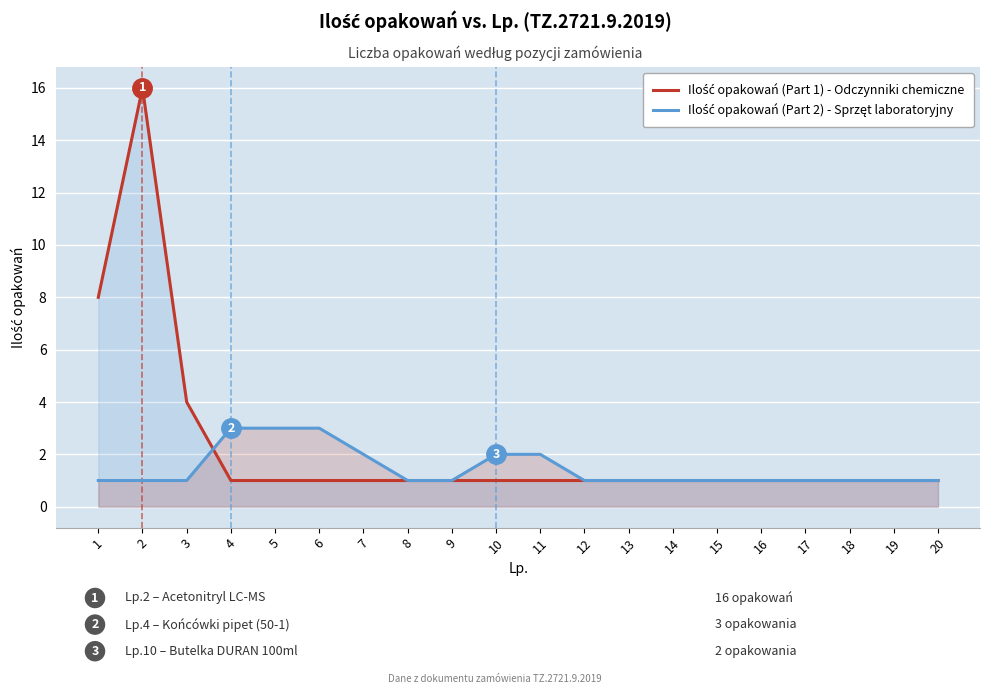

List the series in order of their overall mean, lowest first.

Ilość opakowań (Part 2) - Sprzęt laboratoryjny, Ilość opakowań (Part 1) - Odczynniki chemiczne